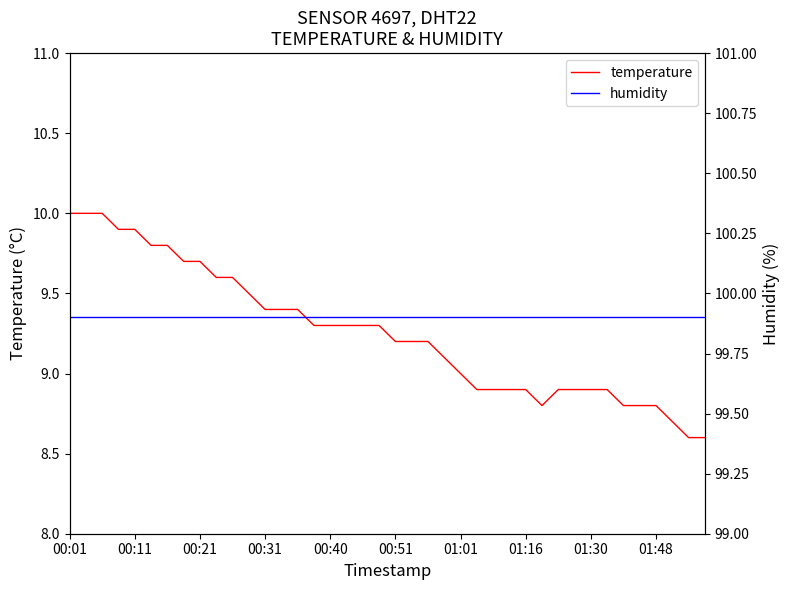

True or false: humidity has more than 1 interior local peaks.

False